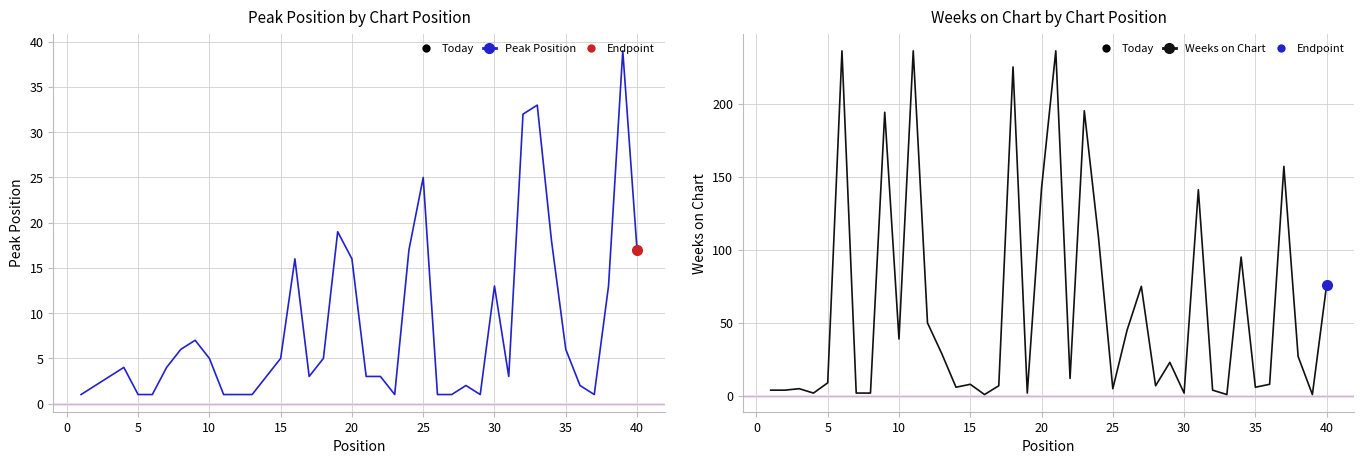

True or false: Peak Position and Weeks on Chart intersect in this chart.

True